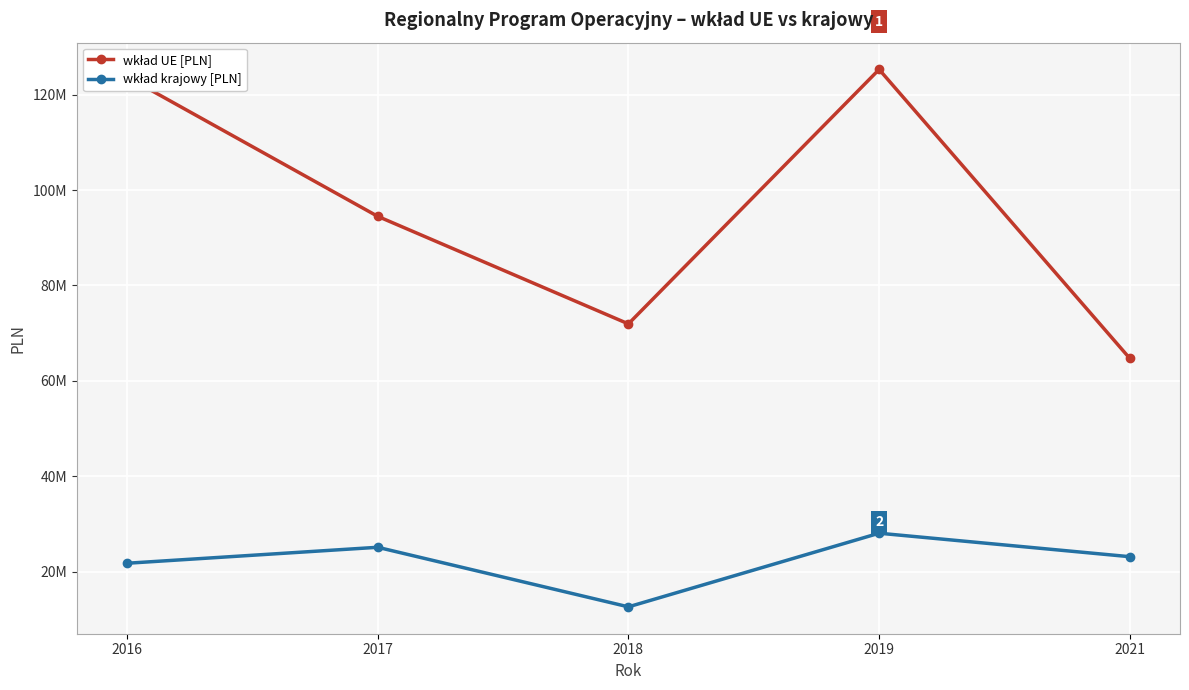

List the series in order of their peak value, highest first.

wkład UE [PLN], wkład krajowy [PLN]